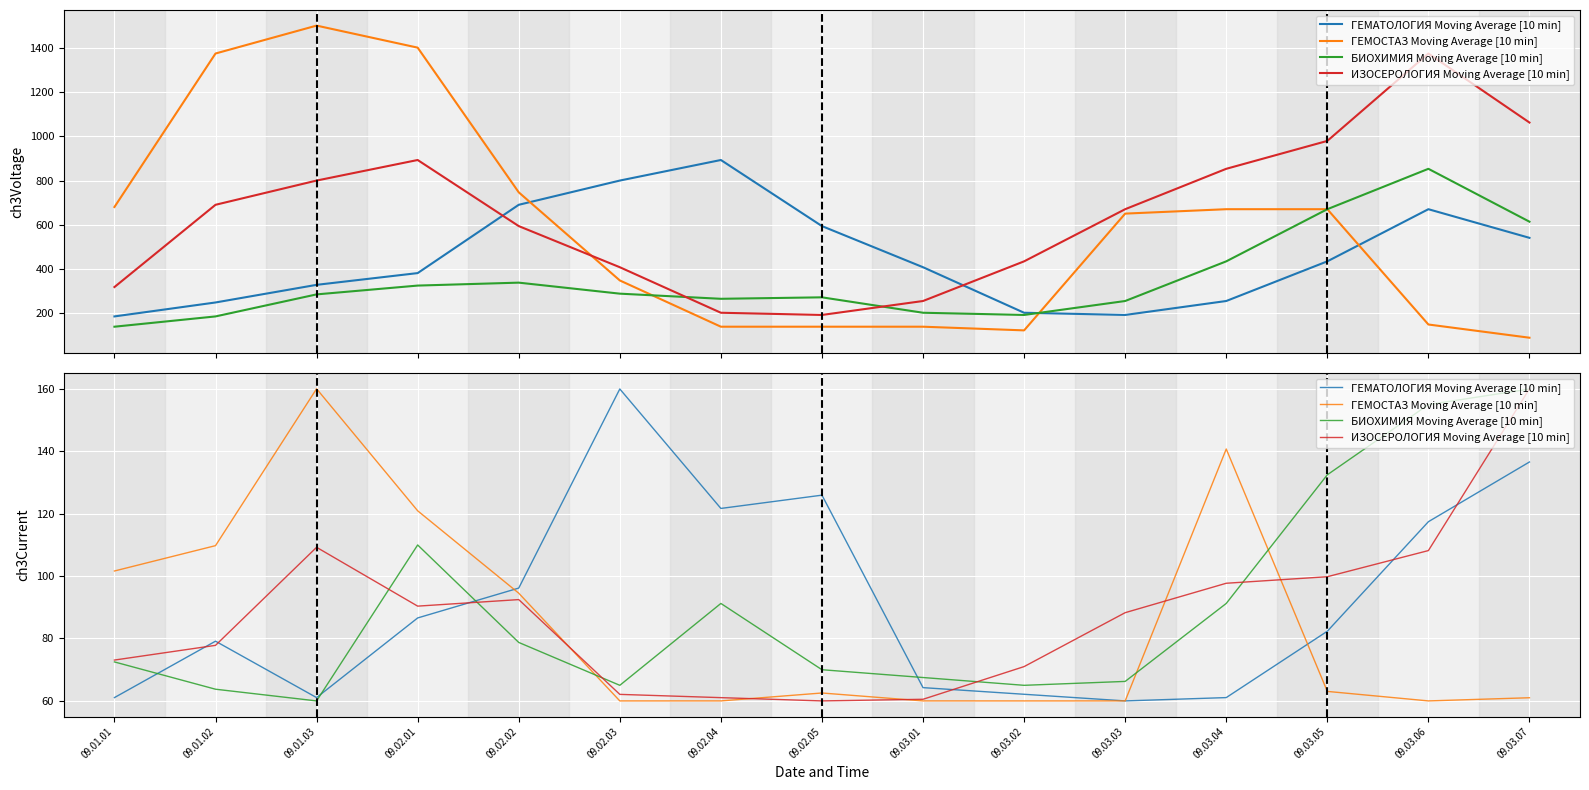

Which series has the largest range (max minus min)?

ГЕМОСТАЗ Moving Average [10 min]